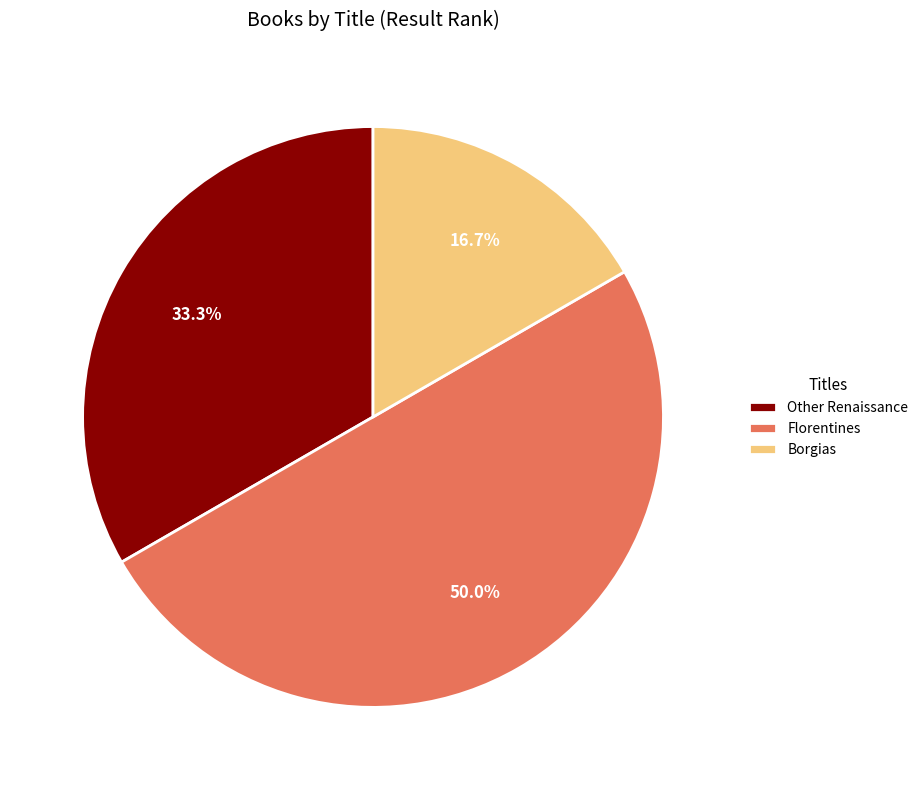

Does Other Renaissance represent more than half of the total?

No